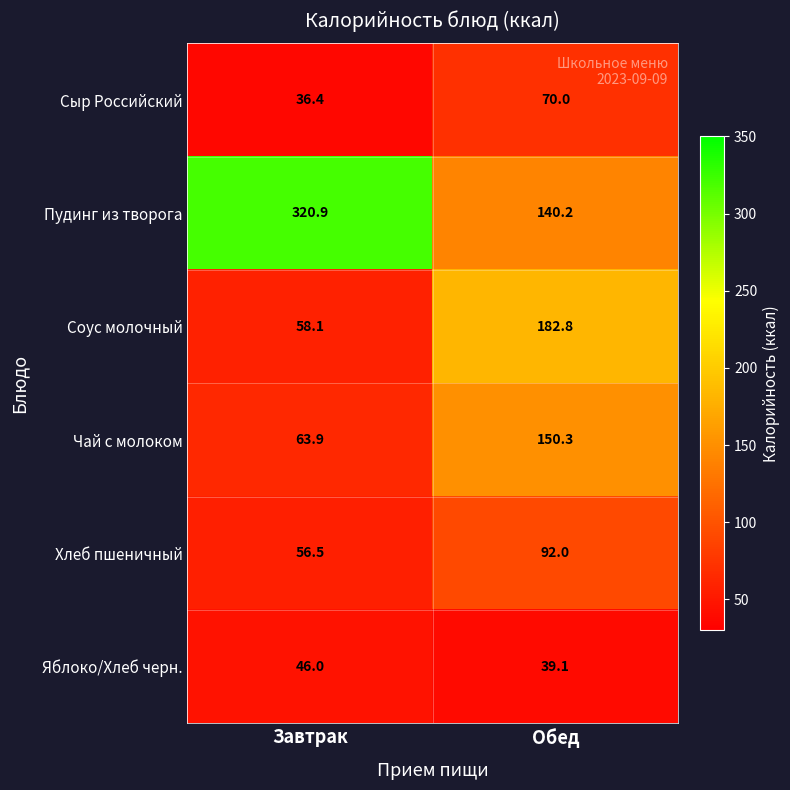

What value does the Хлеб пшеничный series have at Обед?

92.0